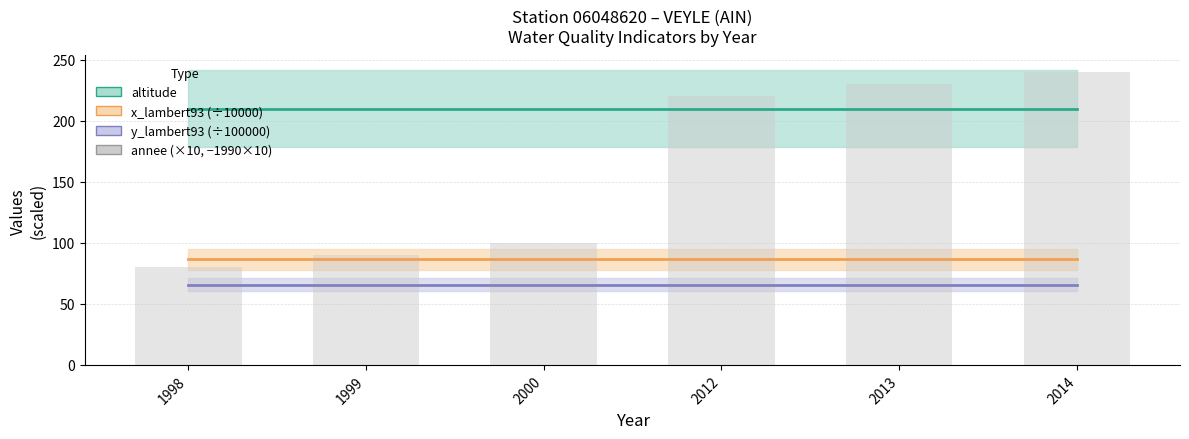

What value does the data have at 1999, to the nearest 10?

90